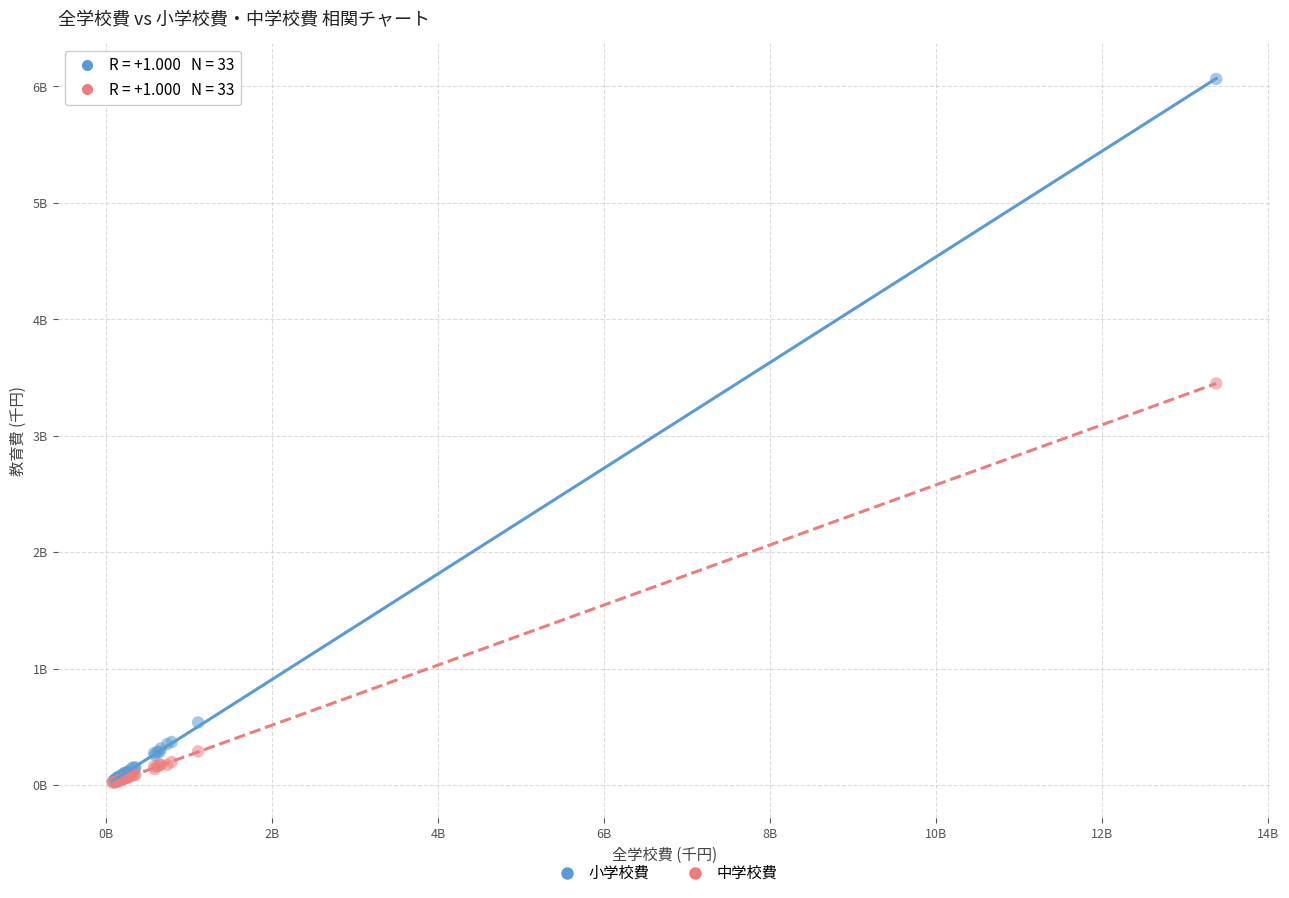

What are all the series names shown in the legend?

小学校費, 中学校費